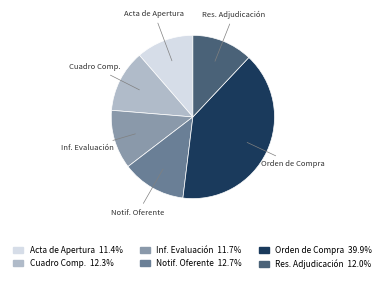

Count the number of slices in the pie.

6